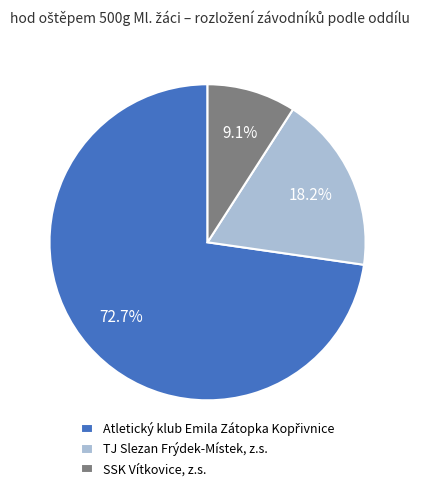

To the nearest percent, what is the difference between the largest and smallest slice percentages?

64%